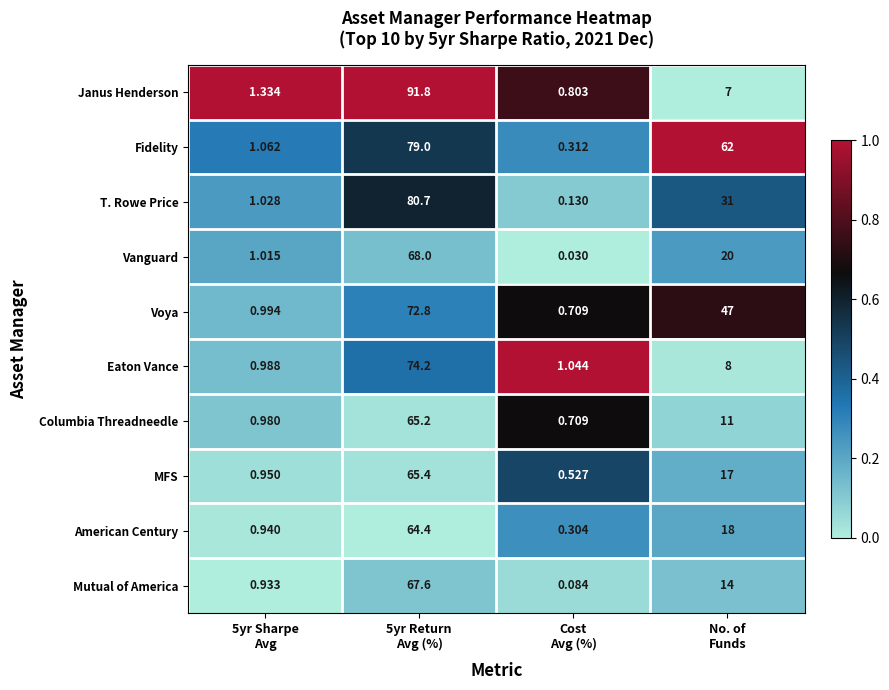

Which series has the widest spread of values?

Janus Henderson